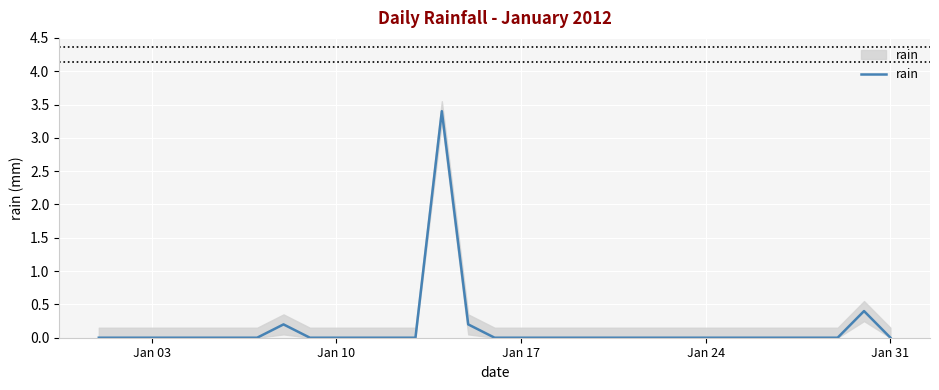

What is the difference between the second highest and minimum values?

0.4